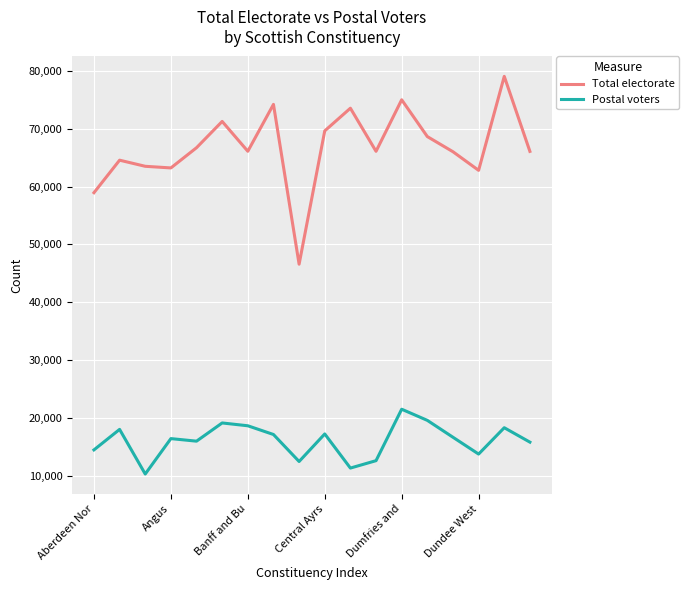

What is the difference between the maximum and minimum values in the Postal voters series?

11211